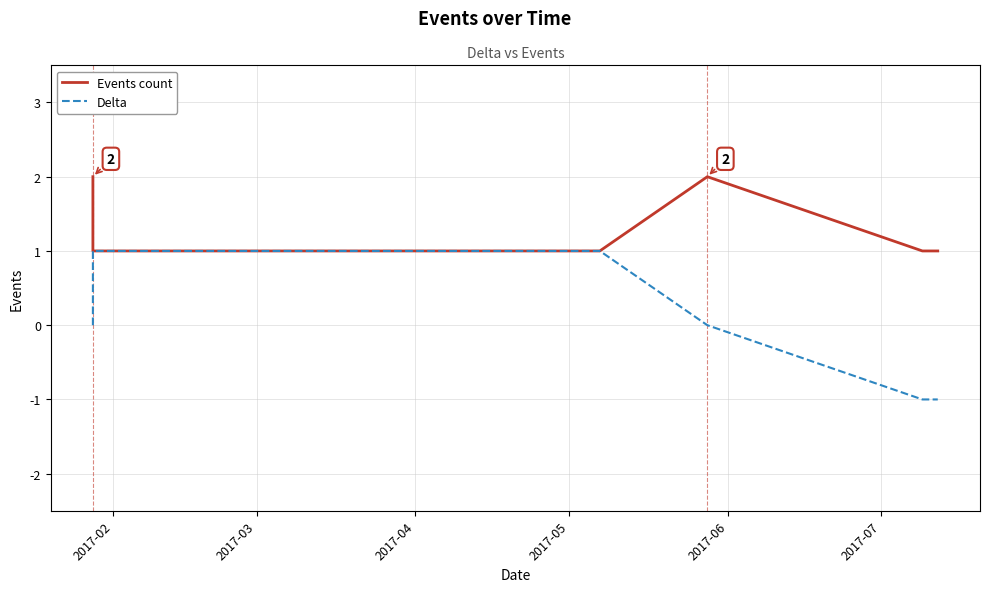

True or false: Events count has more than 1 interior local peaks.

False